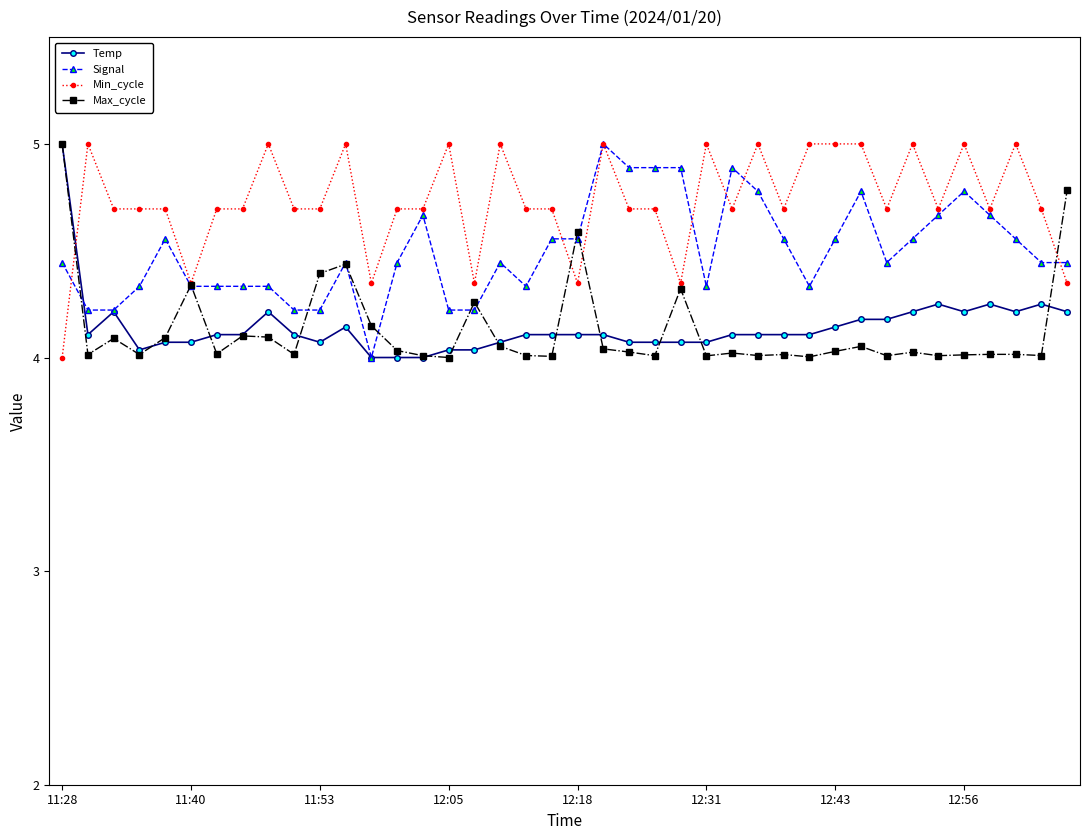

Which series has the largest total across all categories?

Min_cycle